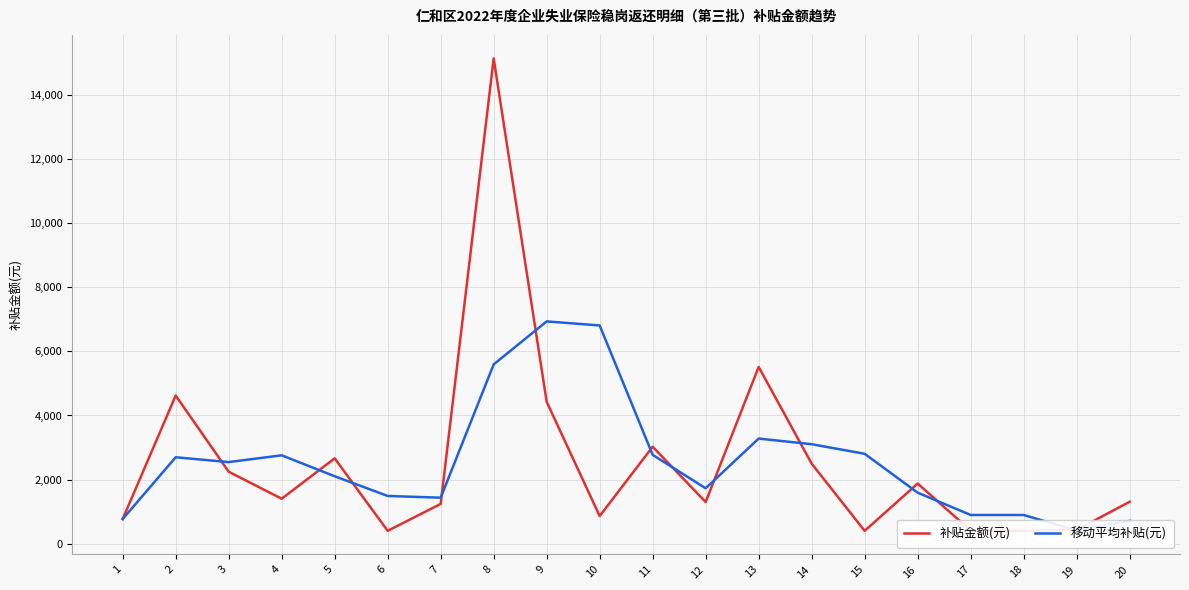

True or false: 移动平均补贴(元) and 补贴金额(元) intersect in this chart.

True